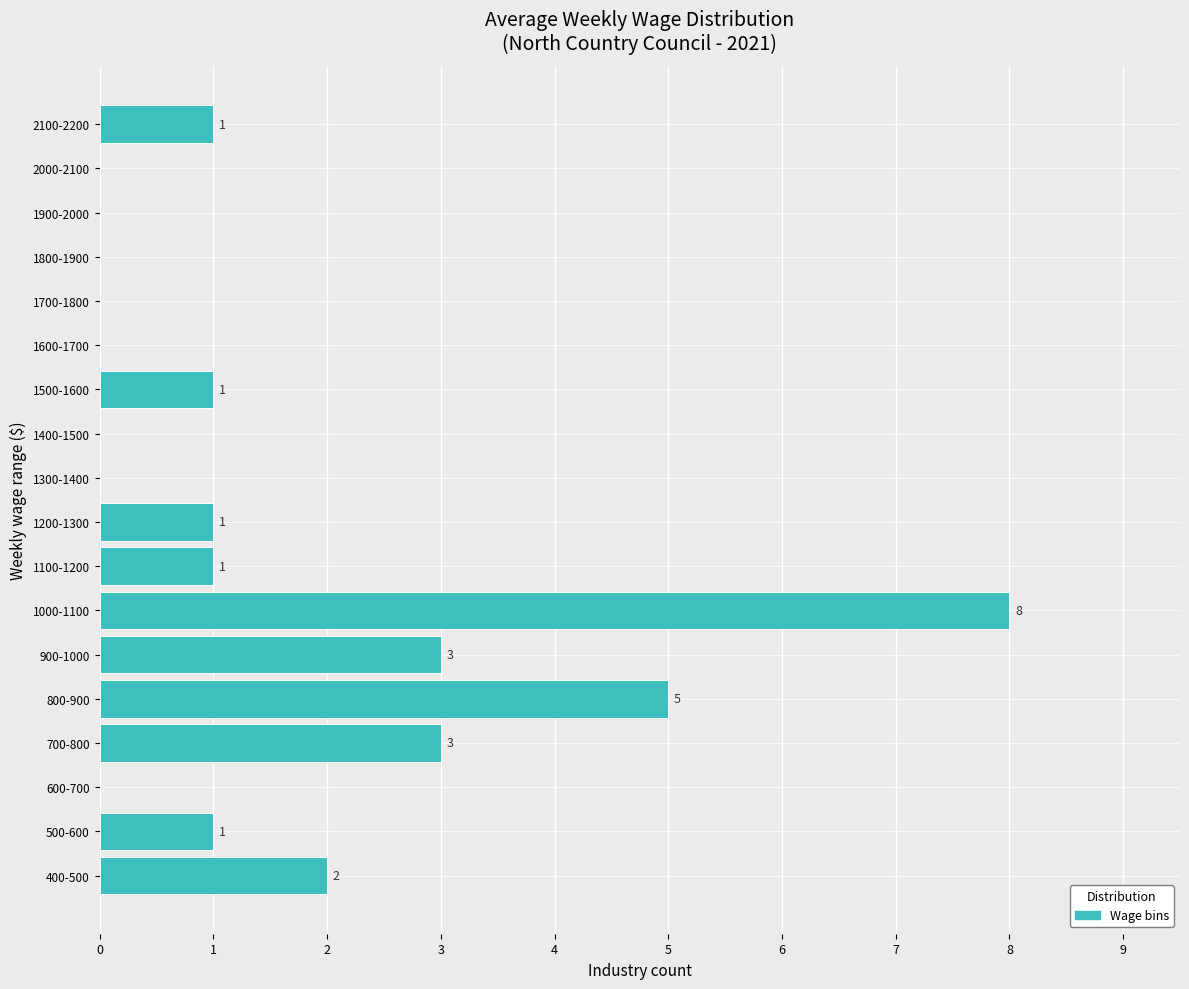

Reading top to bottom, what are all the values shown in this chart?

2100-2200=1	2000-2100=0	1900-2000=0	1800-1900=0	1700-1800=0	1600-1700=0	1500-1600=1	1400-1500=0	1300-1400=0	1200-1300=1	1100-1200=1	1000-1100=8	900-1000=3	800-900=5	700-800=3	600-700=0	500-600=1	400-500=2